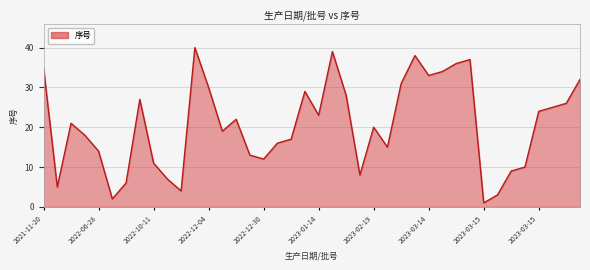

Reading left to right, what are all the values shown in this chart?

35	5	21	18	14	2	6	27	11	7	4	40	30	19	22	13	12	16	17	29	23	39	28	8	20	15	31	38	33	34	36	37	1	3	9	10	24	25	26	32